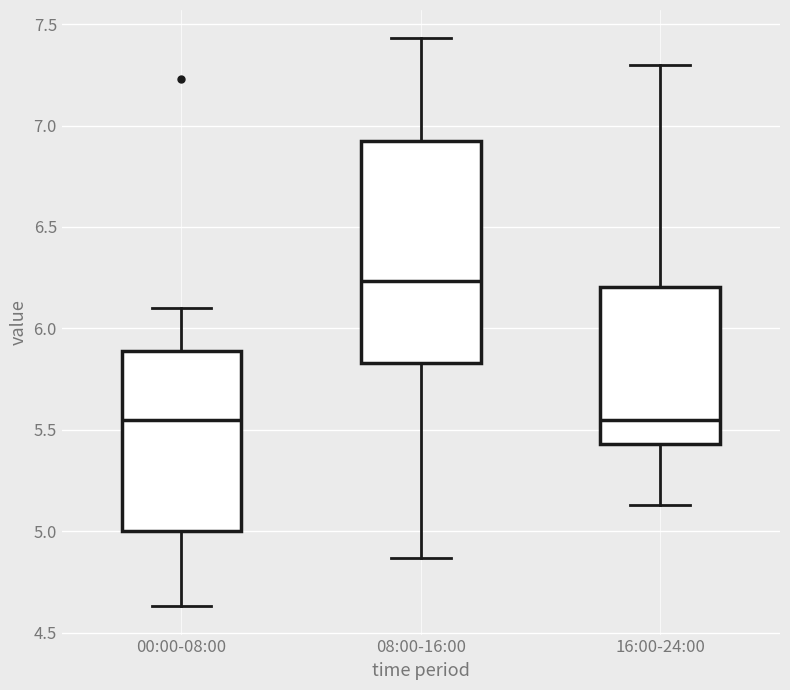

Comparing the boxes themselves (not the whiskers), which one is the tallest?

08:00-16:00